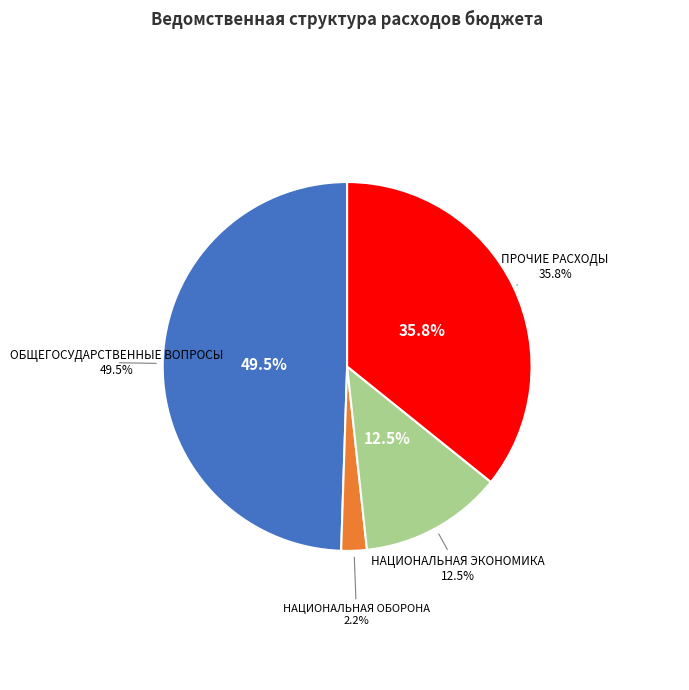

Is it true that НАЦИОНАЛЬНАЯ ЭКОНОМИКА is 13% of the pie?

True